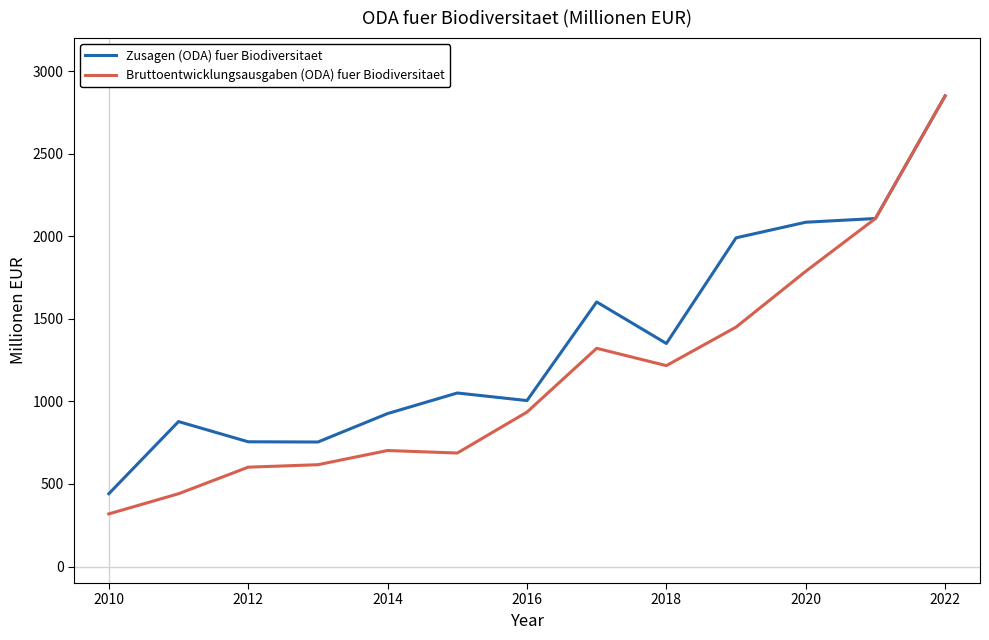

What is the smallest value displayed?

318.6